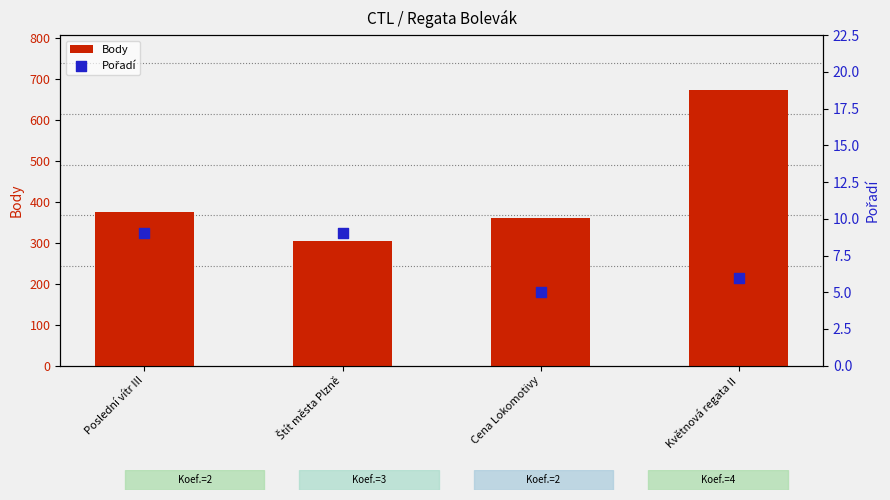

Which series has the largest total across all categories?

Body